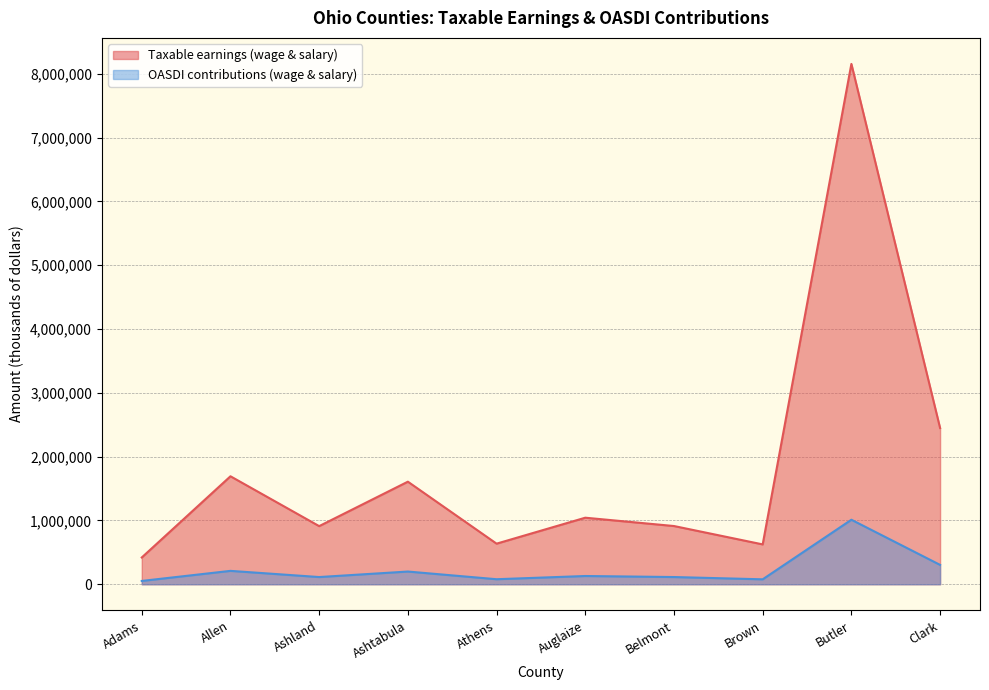

What is the difference between the Taxable earnings (wage & salary) values at Brown and Ashland?

286393